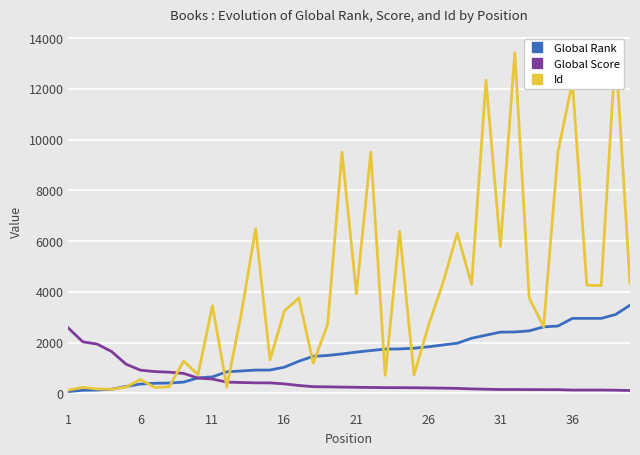

What is the sum of the Global Rank values at 1 and 26?

1899